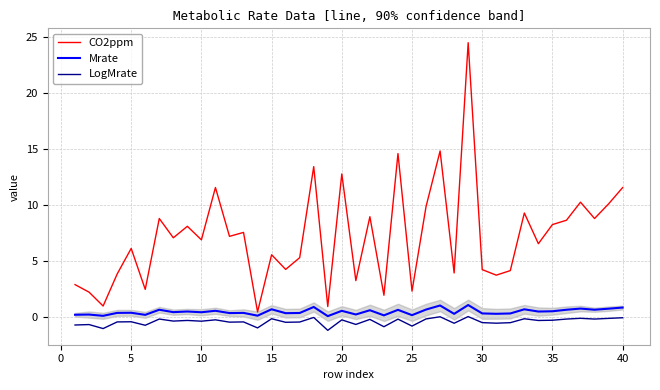

What is the lowest value of the LogMrate series?

-1.2